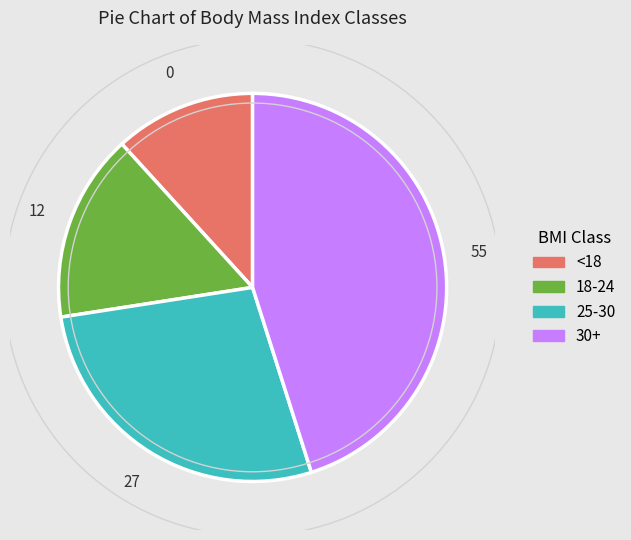

Count the number of slices in the pie.

4